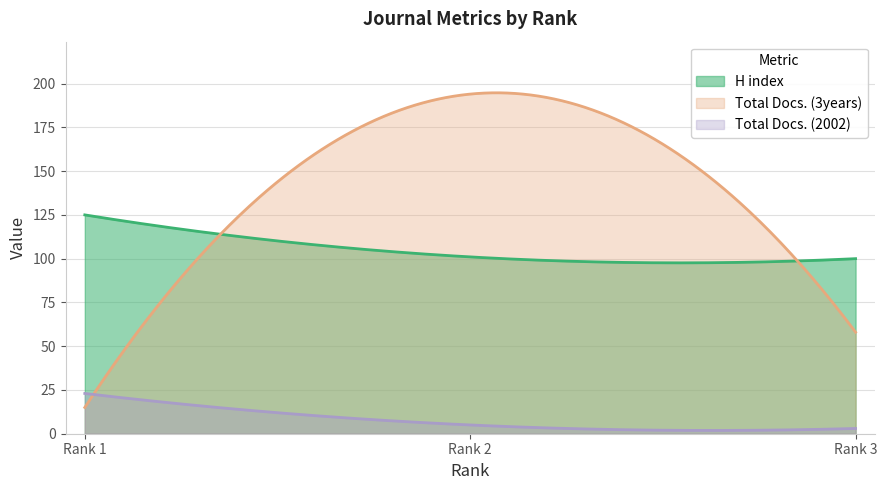

What is the spread (max minus min) of values at Rank 1?

110.0